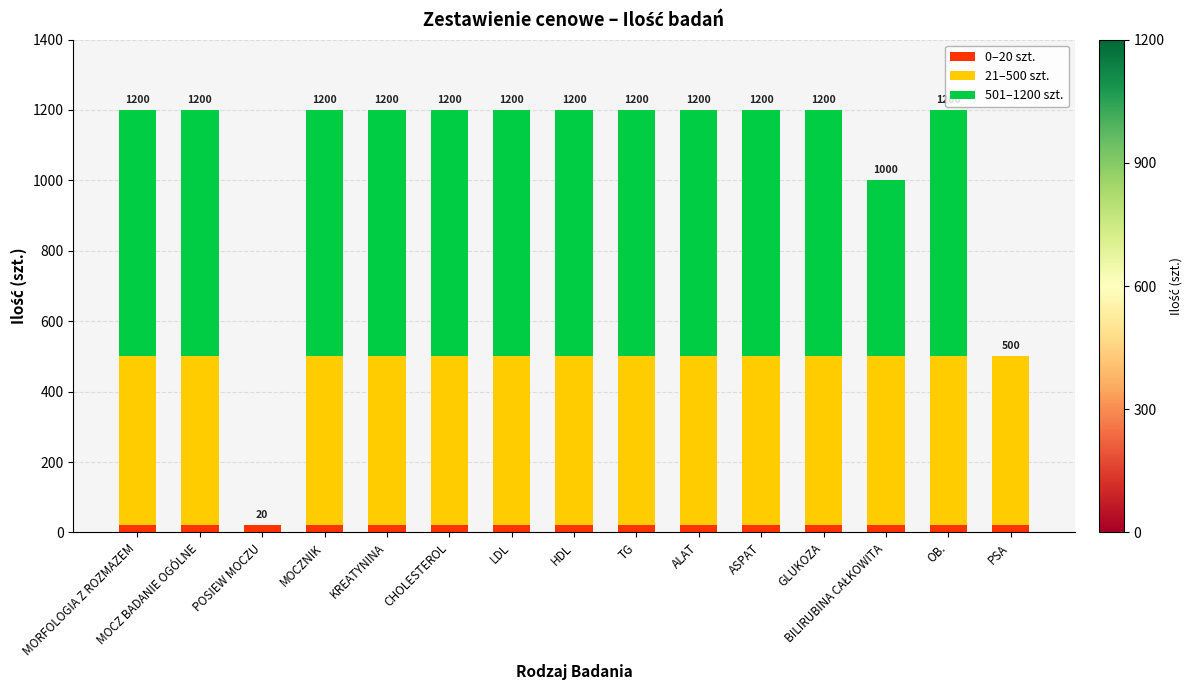

The value of 501–1200 szt. at POSIEW MOCZU is 0. True or false?

True